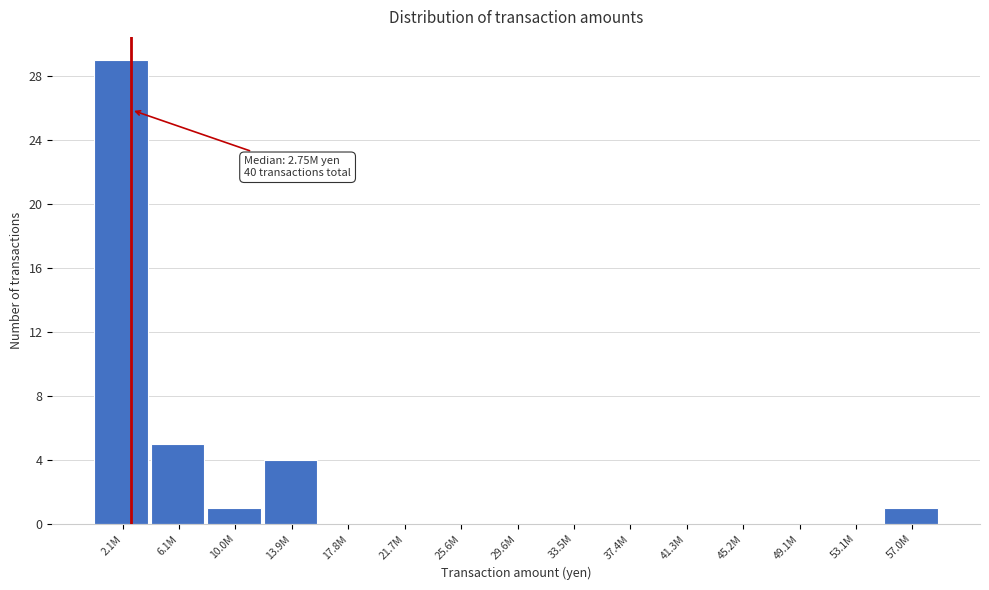

Reading left to right, what are all the values shown in this chart?

2.1M=29	6.1M=5	10.0M=1	13.9M=4	17.8M=0	21.7M=0	25.6M=0	29.6M=0	33.5M=0	37.4M=0	41.3M=0	45.2M=0	49.1M=0	53.1M=0	57.0M=1